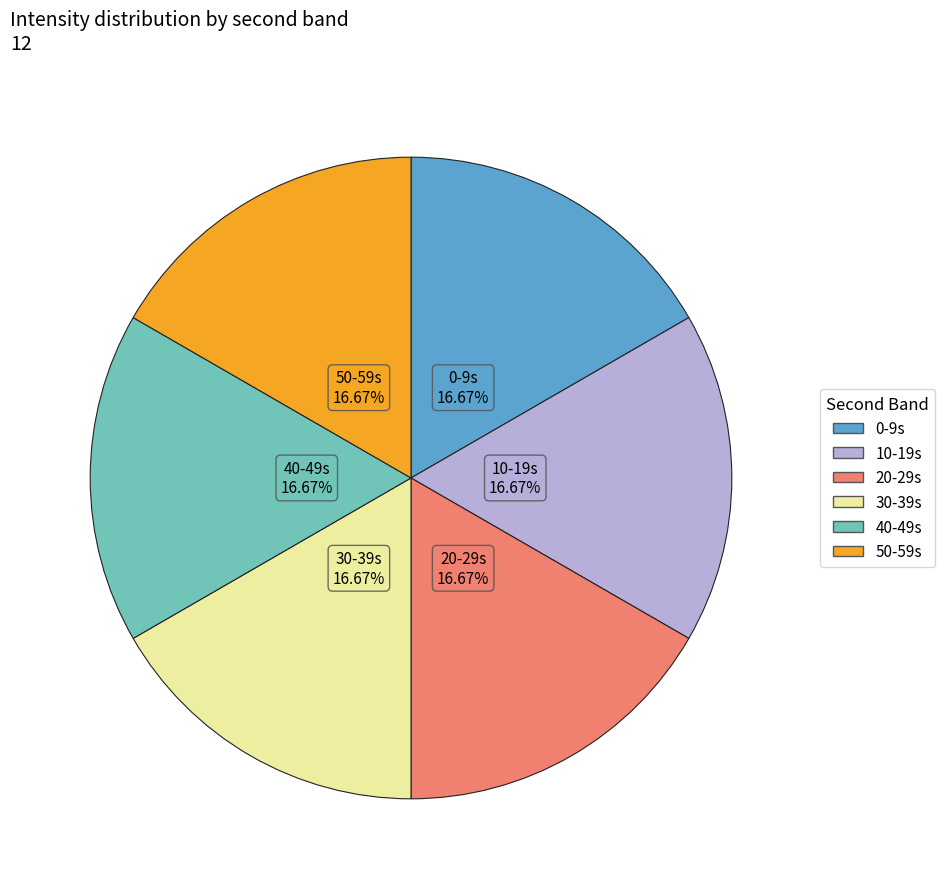

Is there any slice that represents more than half of the pie?

No